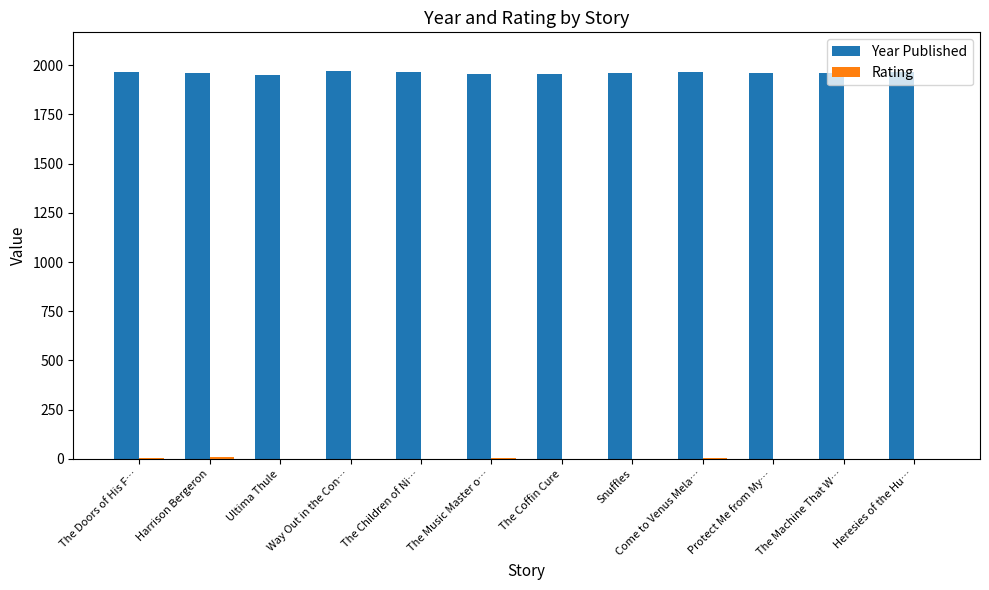

True or false: Year Published has a value of 1962 at Protect Me from My….

True